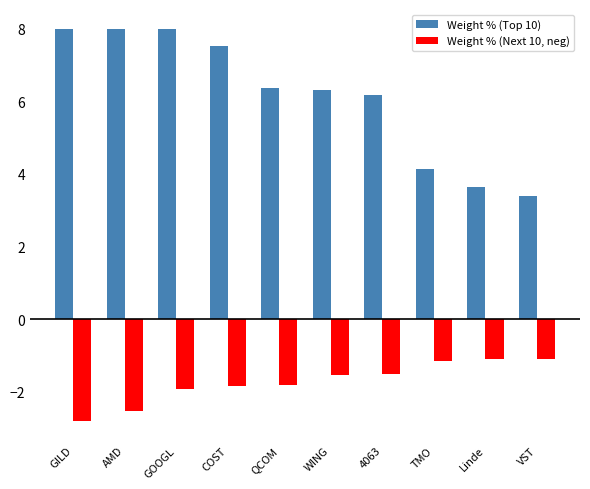

At which label does Weight % (Top 10) reach its minimum?

VST